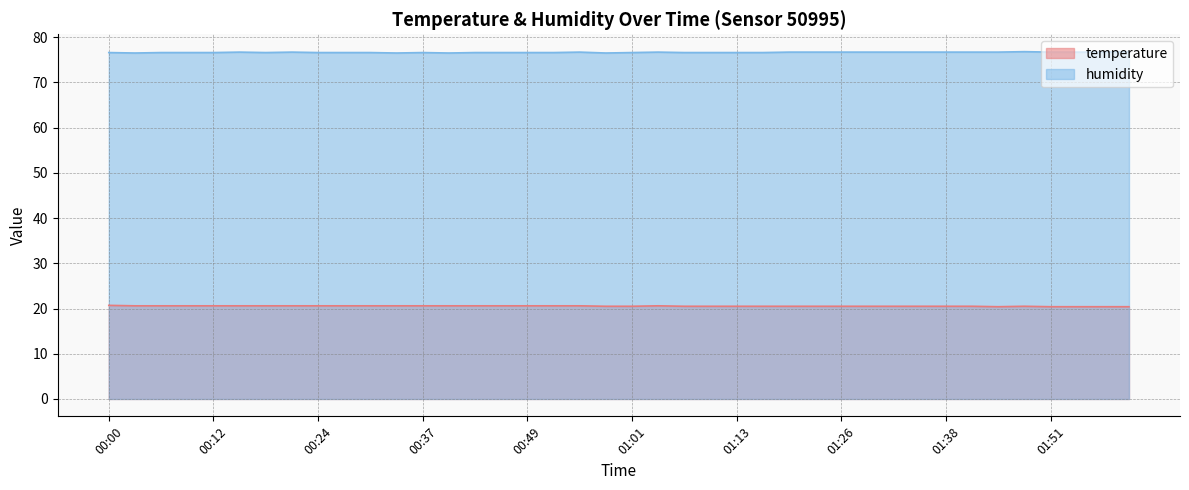

Is the value of humidity at 01:38 greater than the value of temperature at 00:18?

Yes